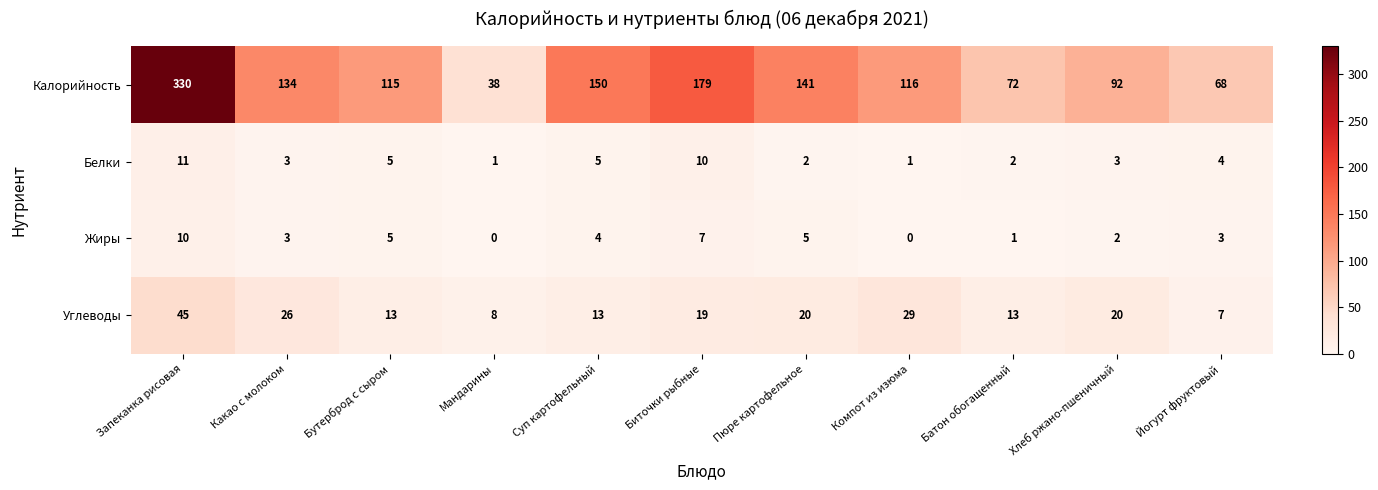

Between Компот из изюма and Хлеб ржано-пшеничный, which series saw the biggest shift?

Калорийность